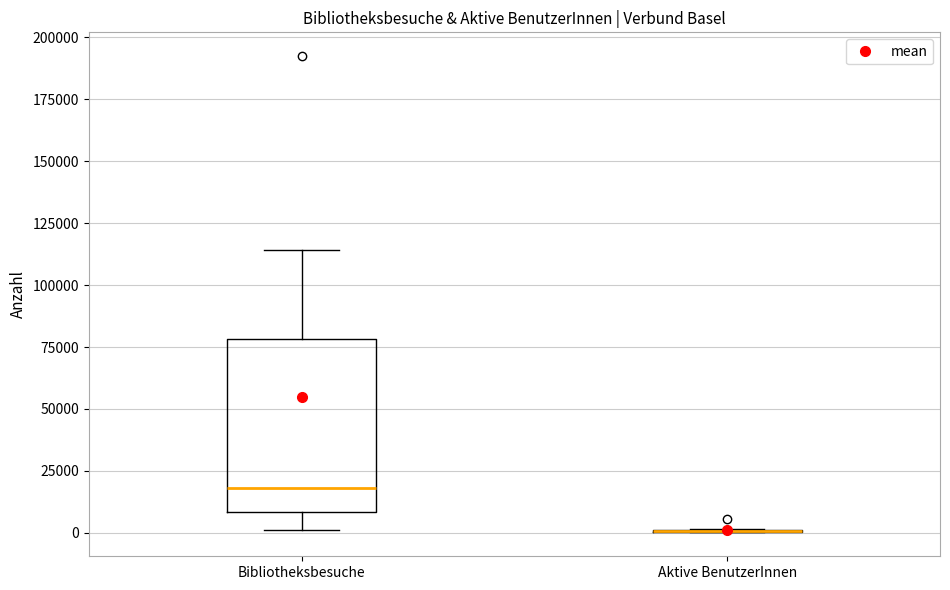

Where is the upper edge of the box for Bibliotheksbesuche on the y-axis? The values are not printed on the chart, so give them approximately, as read against the axis.

80000